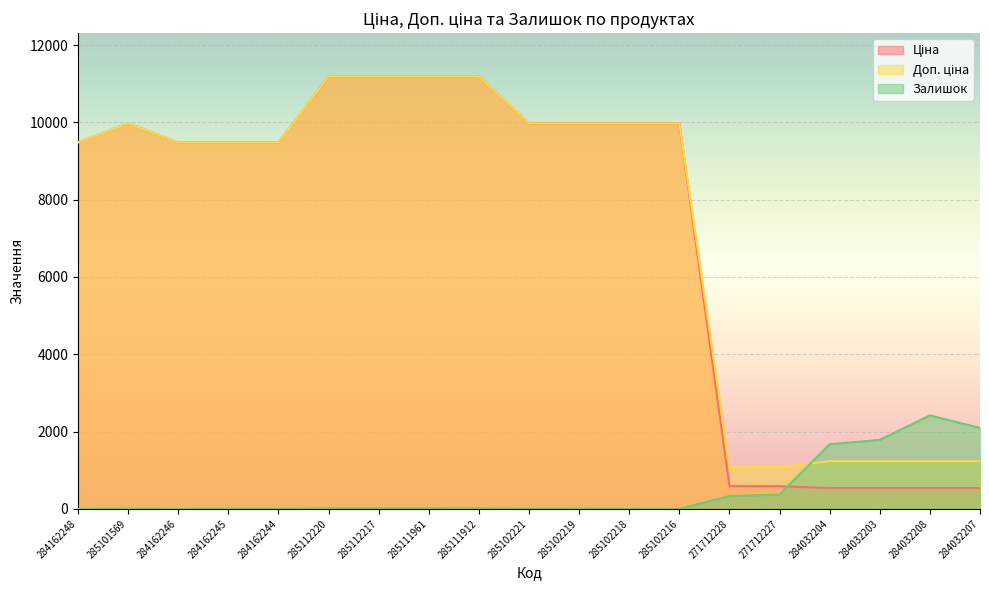

Reading left to right, extract all data points from this chart.

Ціна: 284162248=9480.1	285101569=9975.0	284162246=9480.1	284162245=9480.1	284162244=9480.1	285112220=11188.2	285112217=11188.2	285111961=11188.2	285111912=11188.2	285102221=9975.0	285102219=9975.0	285102218=9975.0	285102216=9975.0	271712228=589.9	271712227=589.9	284032204=539.0	284032203=539.0	284032208=539.0	284032207=539.0
Доп. ціна: 284162248=9480.1	285101569=9975.0	284162246=9480.1	284162245=9480.1	284162244=9480.1	285112220=11188.2	285112217=11188.2	285111961=11188.2	285111912=11188.2	285102221=9975.0	285102219=9975.0	285102218=9975.0	285102216=9975.0	271712228=1081.7	271712227=1081.7	284032204=1235.4	284032203=1235.4	284032208=1235.4	284032207=1235.4
Залишок: 284162248=0.0	285101569=7.0	284162246=0.0	284162245=8.0	284162244=2.0	285112220=17.0	285112217=17.0	285111961=17.0	285111912=15.0	285102221=5.0	285102219=9.0	285102218=3.0	285102216=0.0	271712228=333.0	271712227=373.0	284032204=1674.0	284032203=1786.0	284032208=2419.0	284032207=2096.0